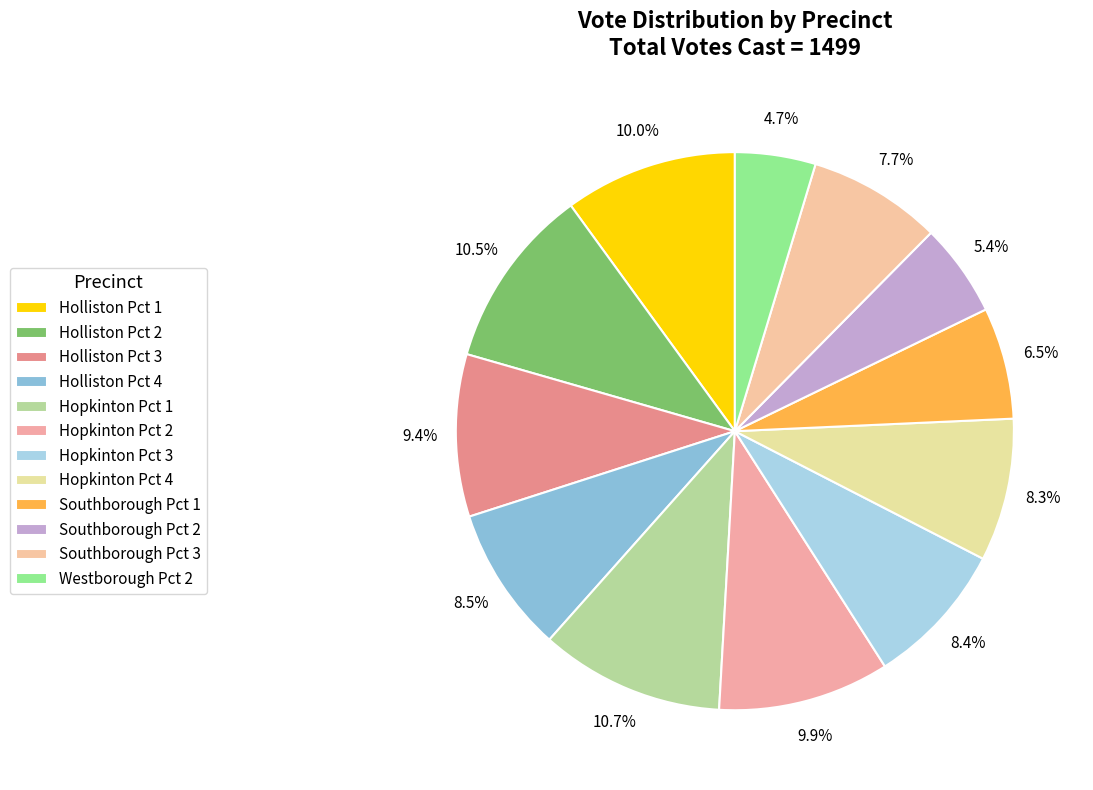

Approximately how many times larger is the value at Southborough Pct 2 compared to Holliston Pct 4?

0.6